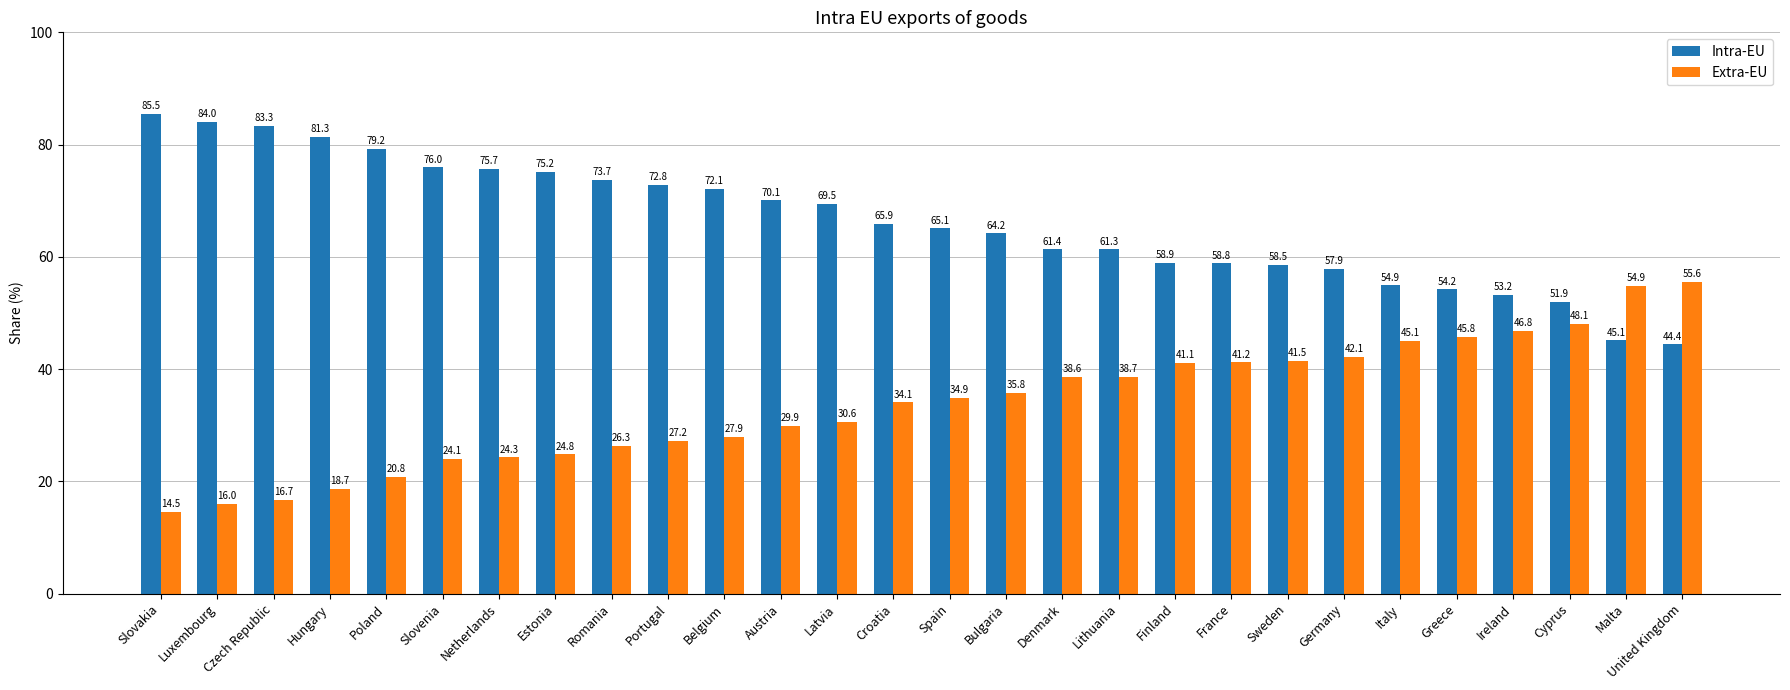

Rank the series at Cyprus from lowest to highest value.

Extra-EU, Intra-EU